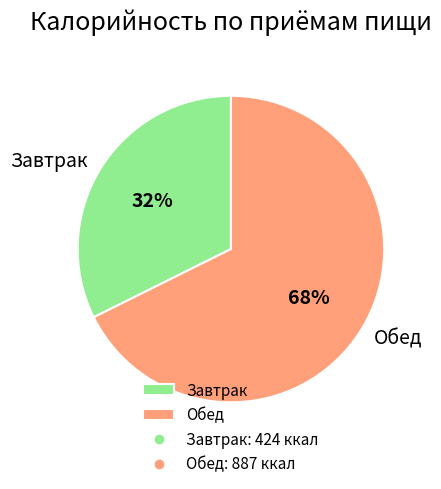

Rank the categories by value from lowest to highest.

Завтрак, Обед